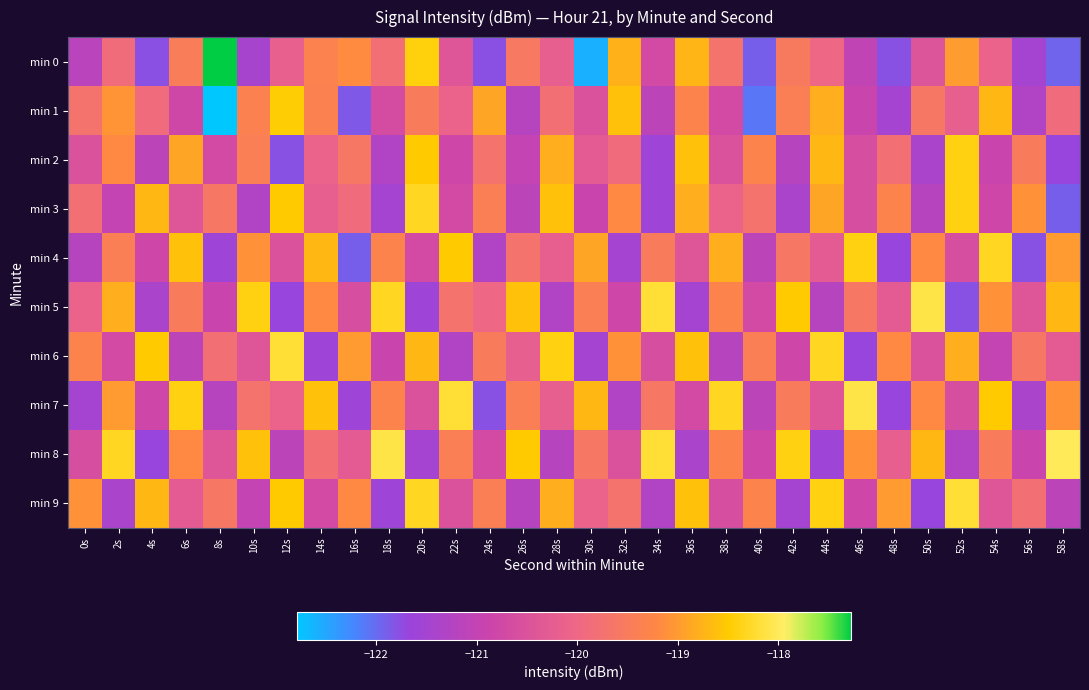

At how many categories does at least one series exceed -118?

1